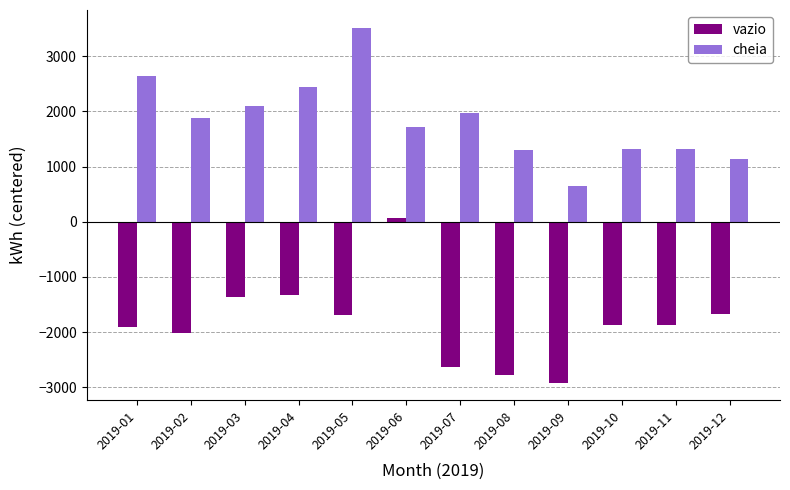

The value of vazio at 2019-11 is -1875.2. True or false?

True